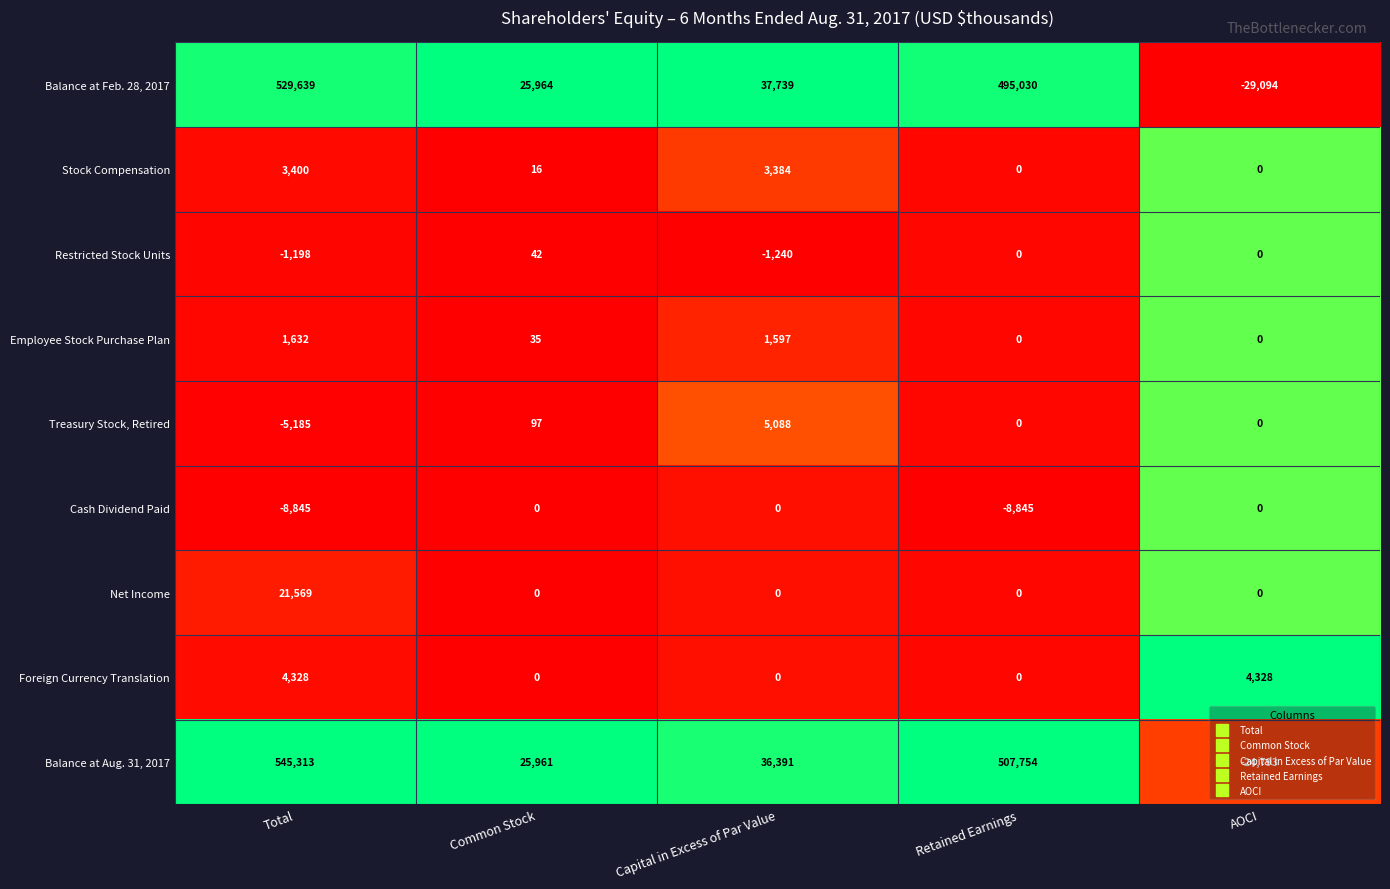

Is it true that Employee Stock Purchase Plan equals 17 at Common Stock?

False